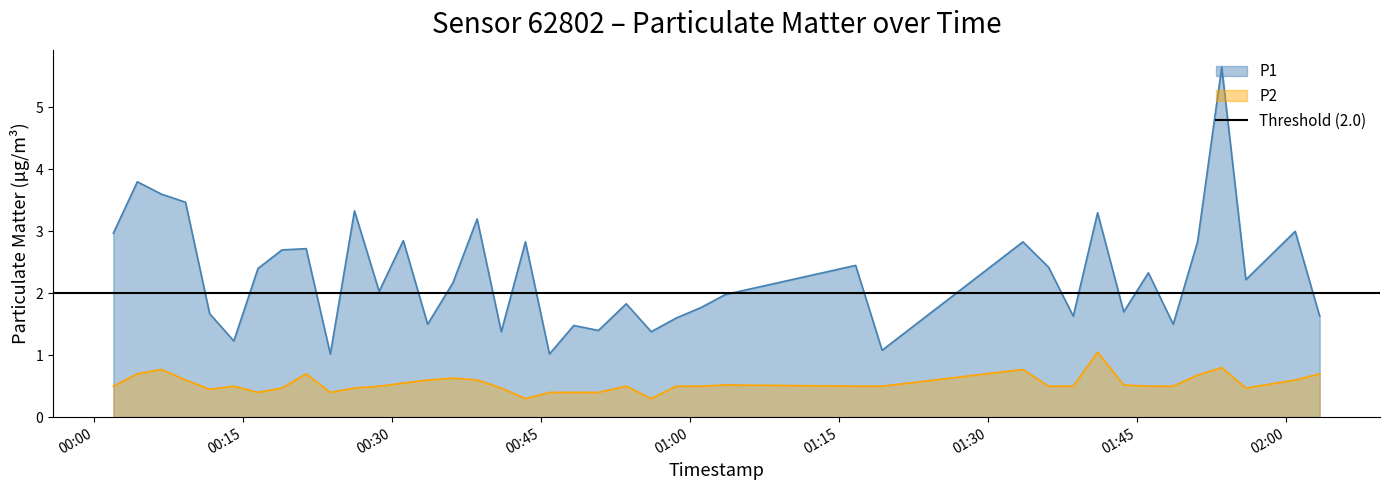

What is the value of the P2 point at the 40th from the left?

0.7